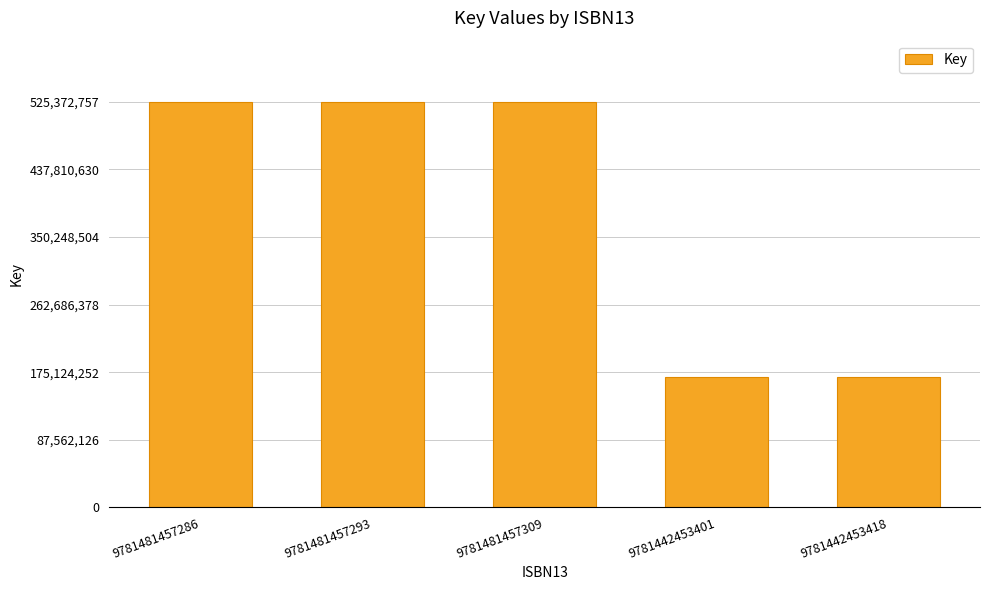

What value does the data have at 9781481457309?

525372757